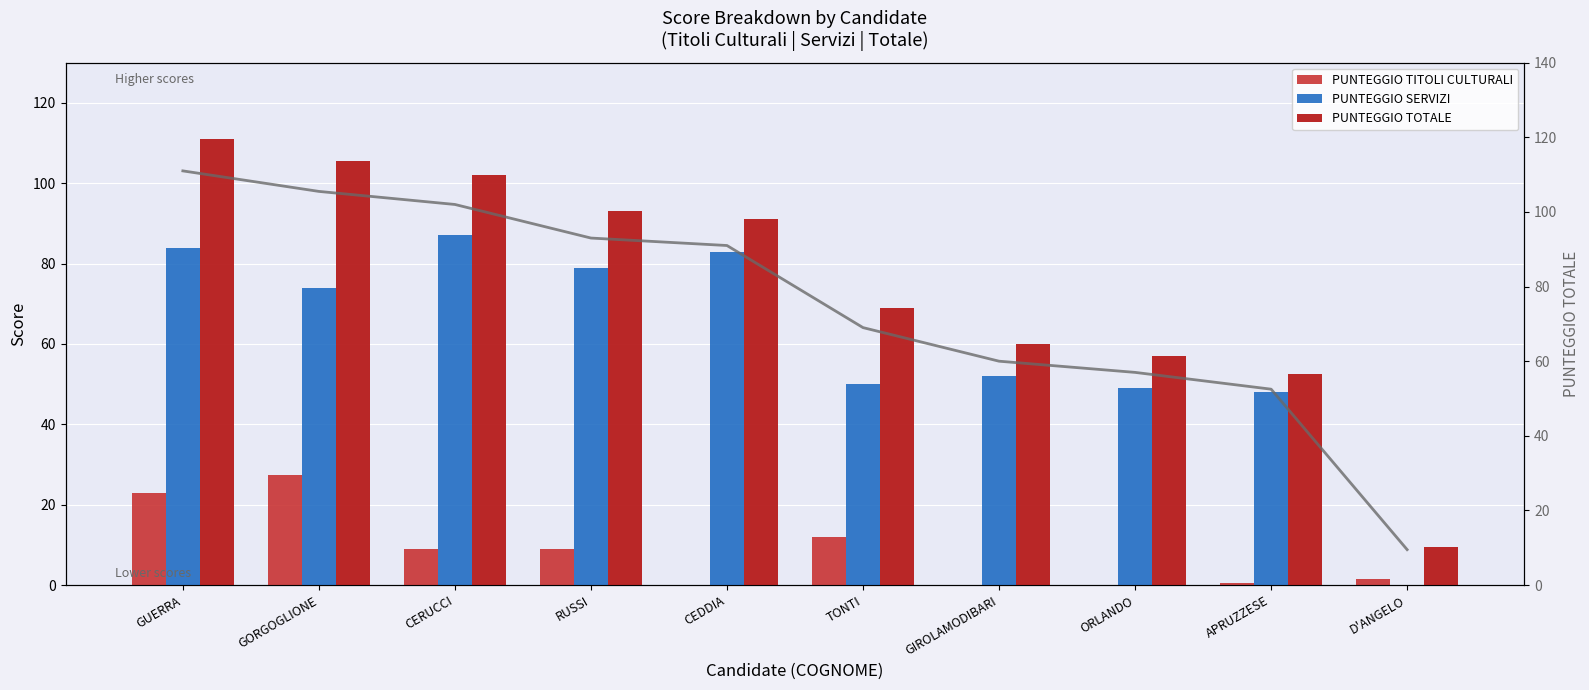

List the labels in order of PUNTEGGIO TOTALE value, largest first.

GUERRA, GORGOGLIONE, CERUCCI, RUSSI, CEDDIA, TONTI, GIROLAMODIBARI, ORLANDO, APRUZZESE, D'ANGELO